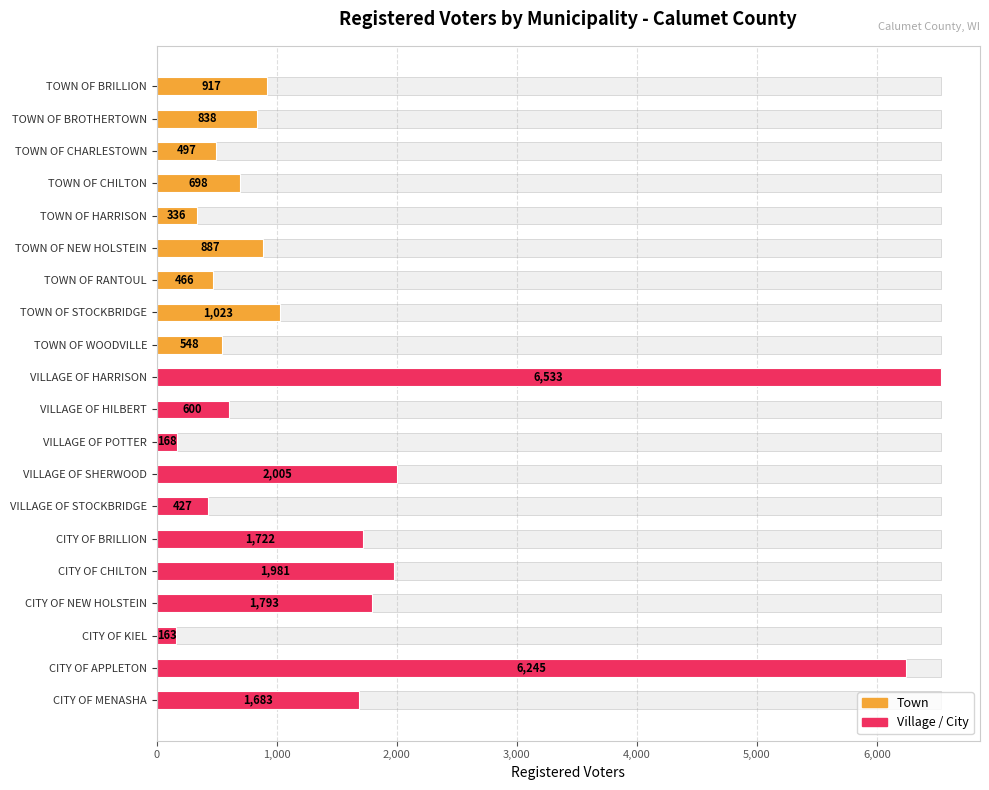

Are the bars grouped side by side (vs. stacked)?

No